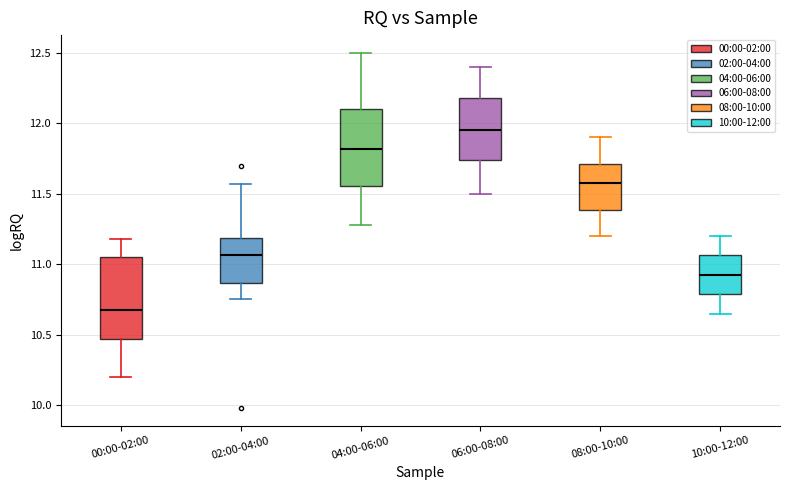

Reading left to right, read every box against the y-axis: the position of its median line, the range the box covers, and the ends of its whiskers. The values are not printed on the chart, so give them approximately, as read against the axis.

00:00-02:00: median 10.70, box 10.45 to 11.05, whiskers 10.20 to 11.20
02:00-04:00: median 11.05, box 10.85 to 11.20, whiskers 10.75 to 11.55
04:00-06:00: median 11.80, box 11.55 to 12.10, whiskers 11.30 to 12.50
06:00-08:00: median 11.95, box 11.75 to 12.20, whiskers 11.50 to 12.40
08:00-10:00: median 11.60, box 11.40 to 11.70, whiskers 11.20 to 11.90
10:00-12:00: median 10.95, box 10.80 to 11.05, whiskers 10.65 to 11.20